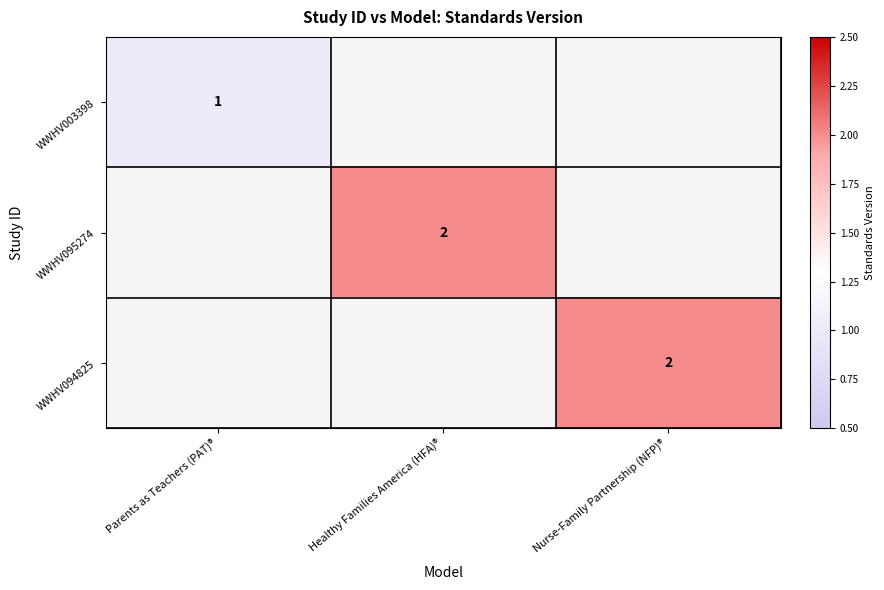

What is the greatest value displayed?

2.0